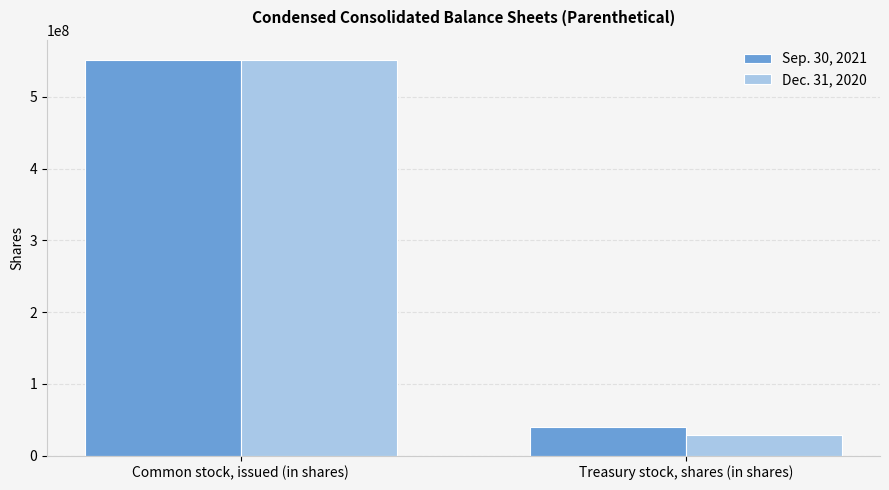

Reading left to right, list all the values displayed in this chart.

Sep. 30, 2021: Common stock, issued (in shares)=552012862	Treasury stock, shares (in shares)=39458131
Dec. 31, 2020: Common stock, issued (in shares)=552012862	Treasury stock, shares (in shares)=28718333